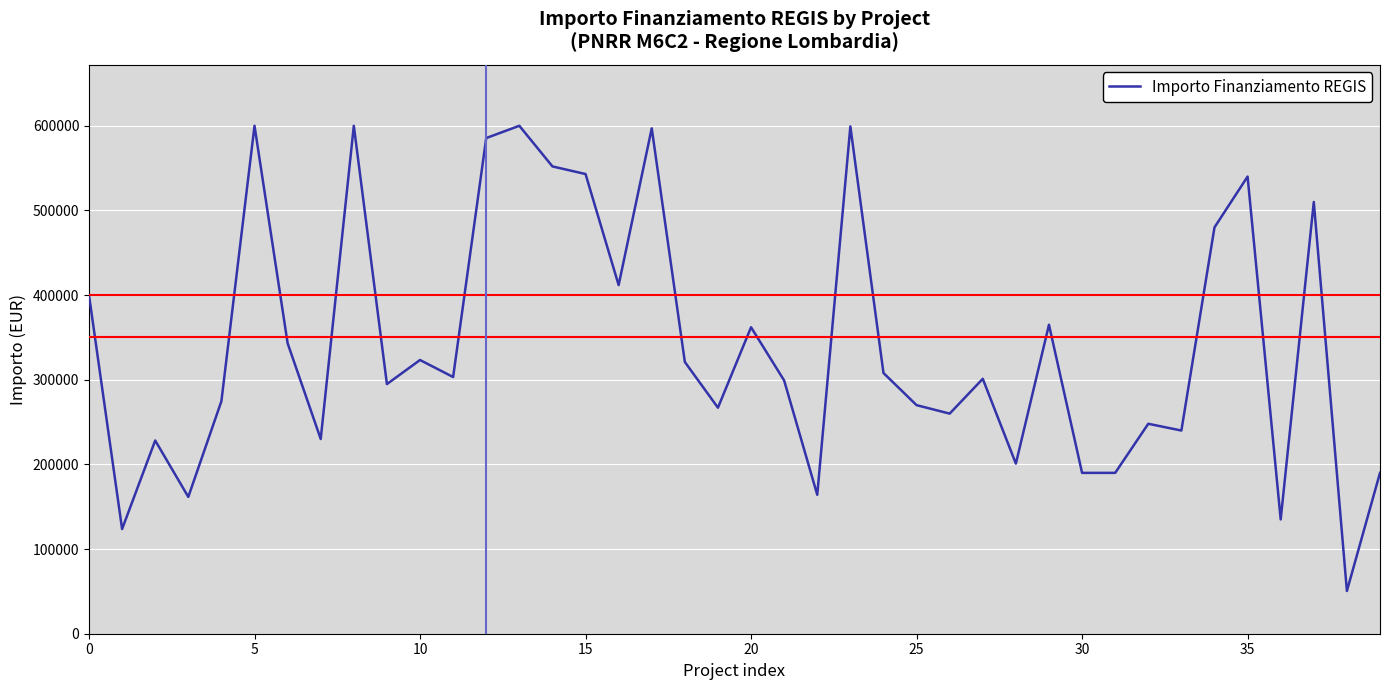

What is the smallest value displayed?

50488.6